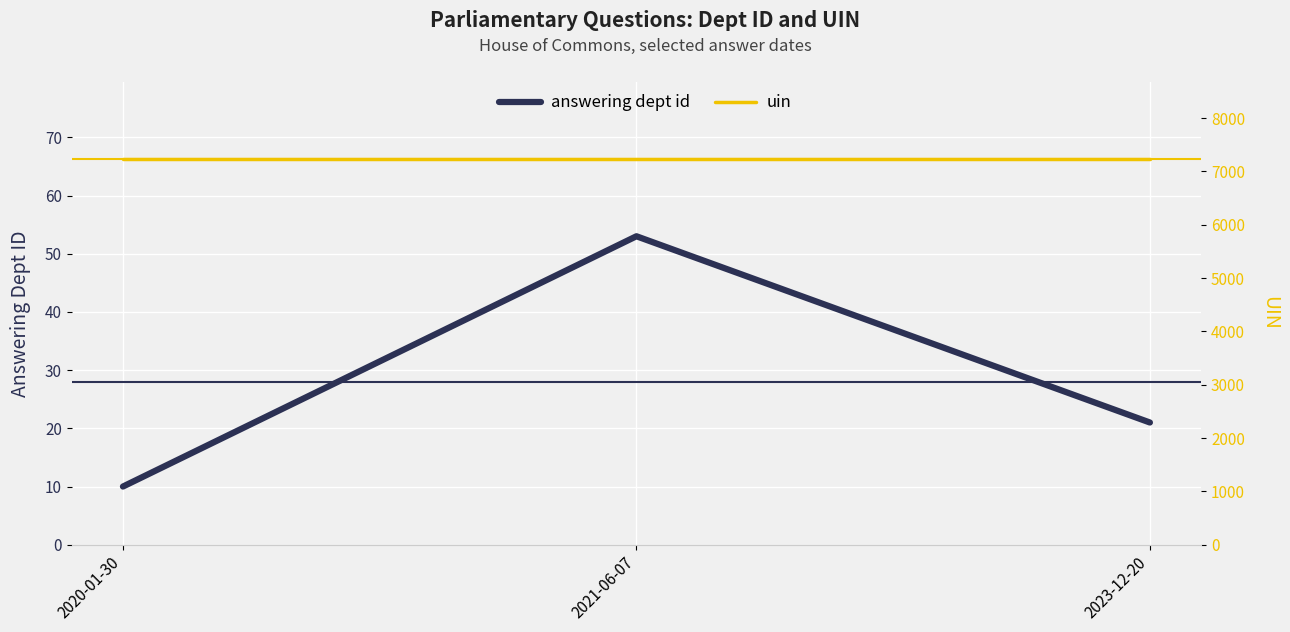

Rank the series at 2021-06-07 from highest to lowest value.

uin, answering dept id